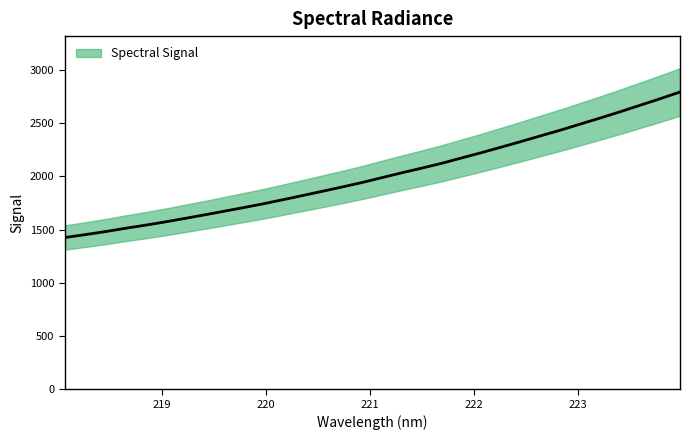

The chart shows a value of 3986.4 at 222.263. True or false?

False